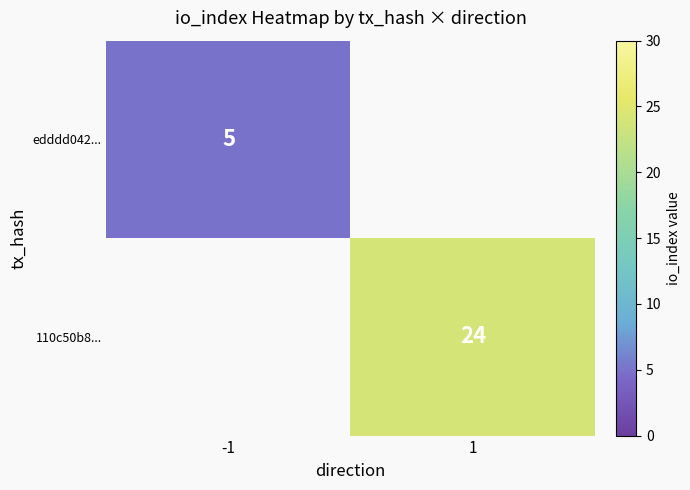

The value of edddd042... at -1 is 8. True or false?

False